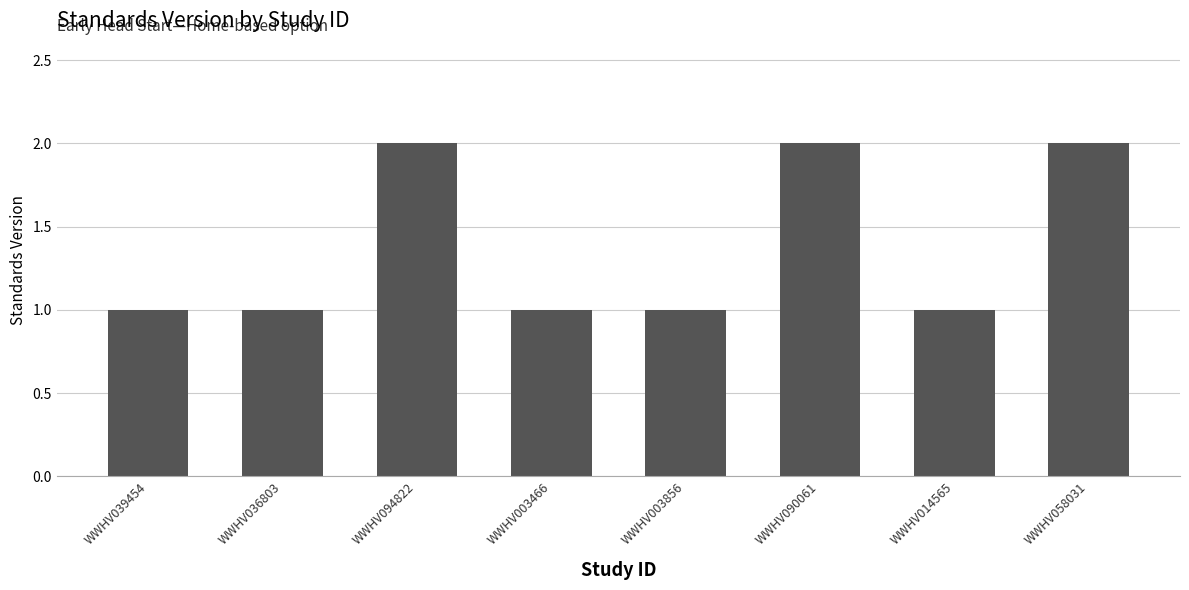

Reading left to right, transcribe all the data shown in this chart.

WWHV039454=1	WWHV036803=1	WWHV094822=2	WWHV003466=1	WWHV003856=1	WWHV090061=2	WWHV014565=1	WWHV058031=2